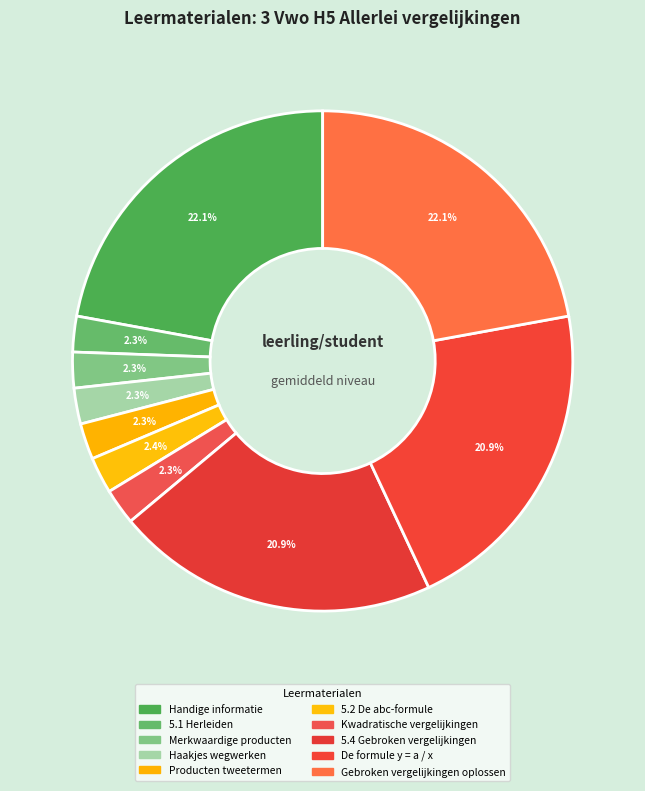

How many slices are in this pie chart?

10